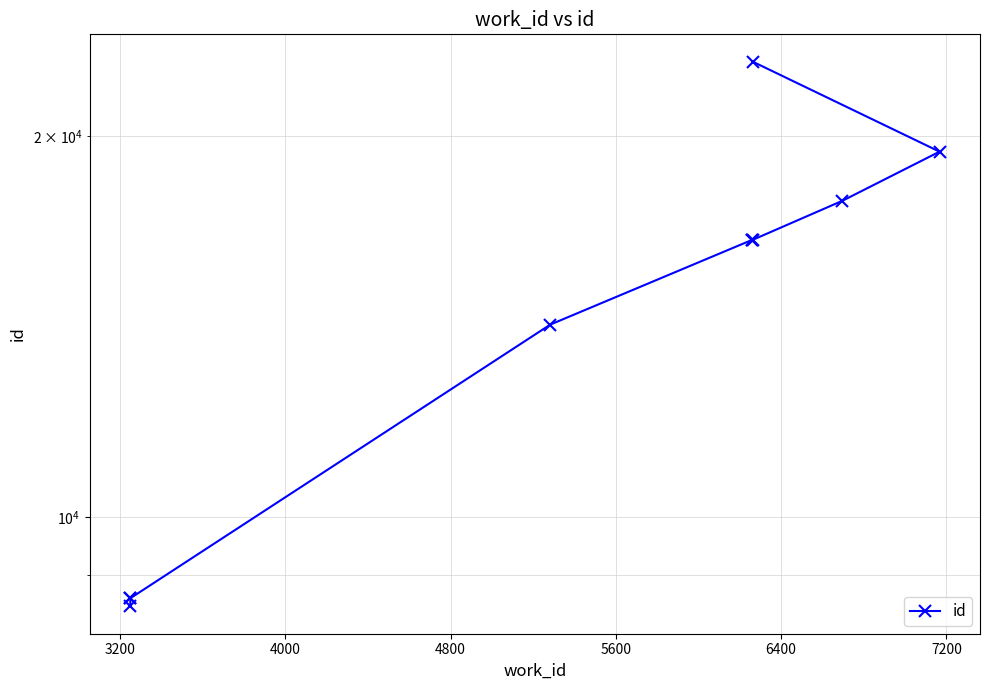

What is the change in value from 4800 to 6400?

+2361